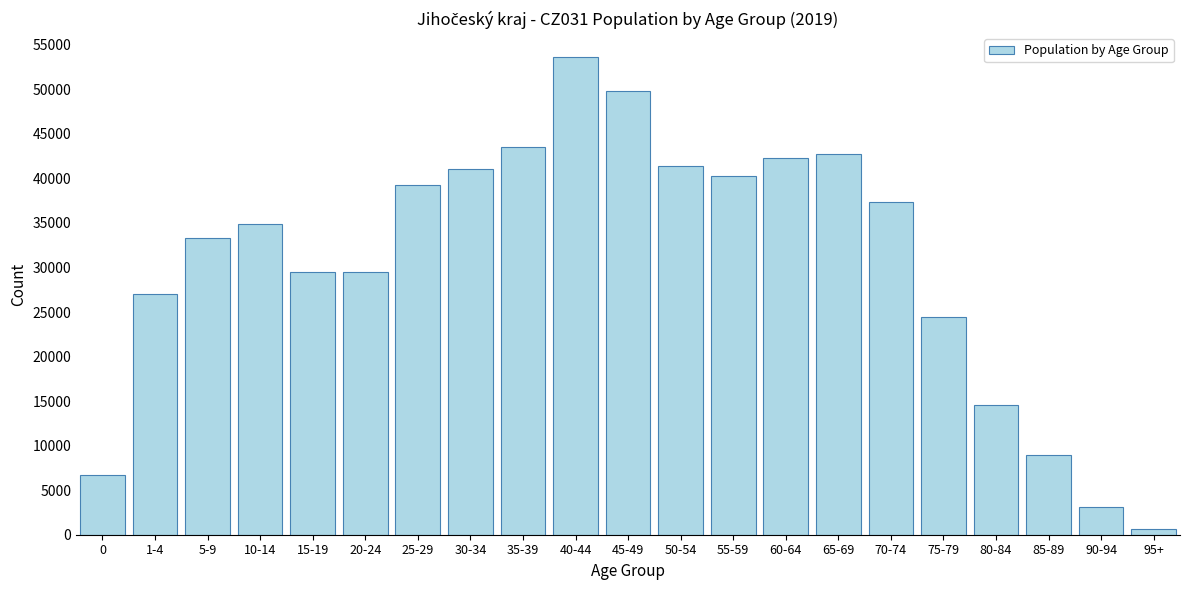

Which label corresponds to the smallest value in the chart?

95+